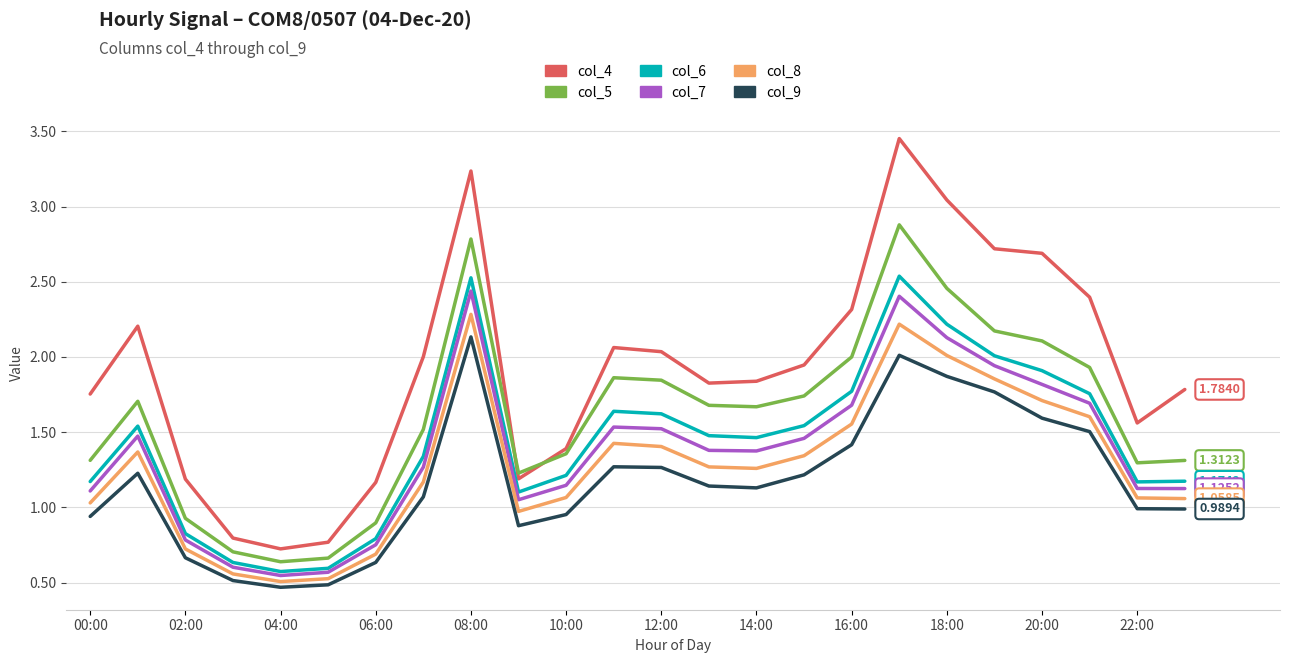

Is this an area chart (filled region under the line)?

No